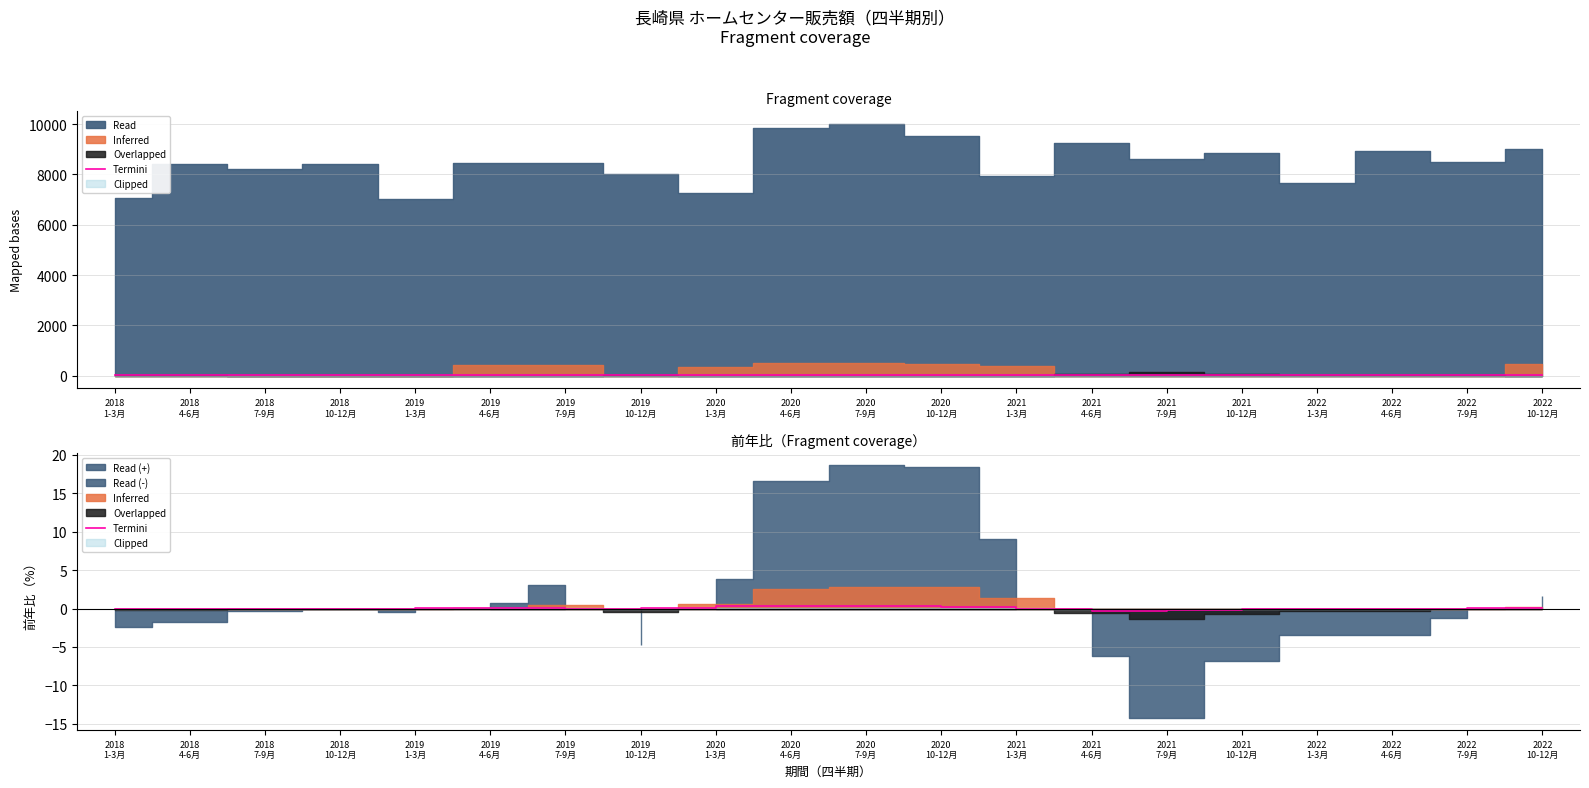

How many data points are less than 0?

12